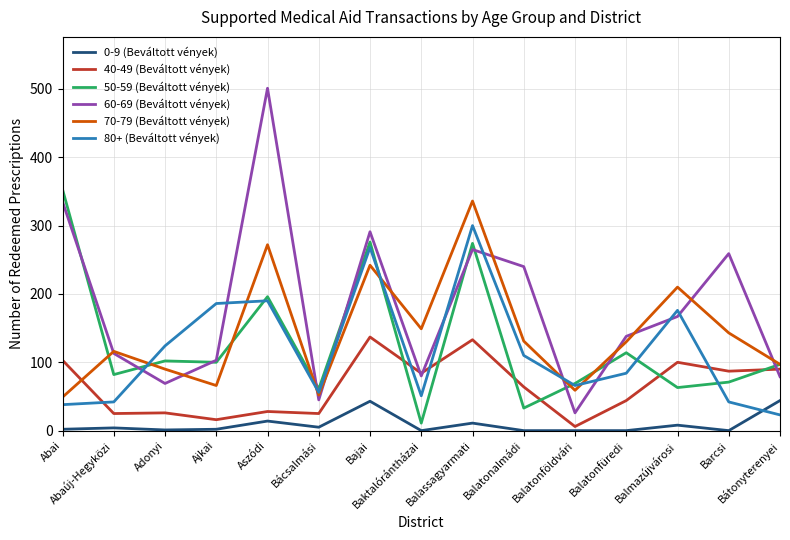

List the series in order of their peak value, highest first.

60-69 (Beváltott vények), 50-59 (Beváltott vények), 70-79 (Beváltott vények), 80+ (Beváltott vények), 40-49 (Beváltott vények), 0-9 (Beváltott vények)